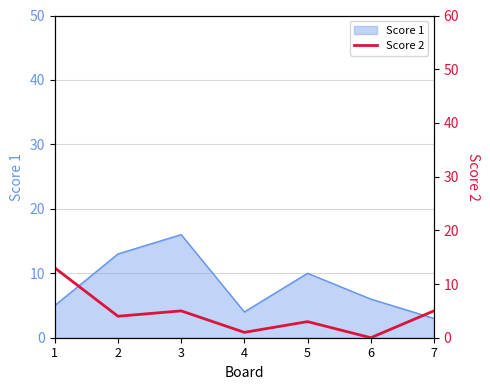

Count the number of values greater than 4.

3